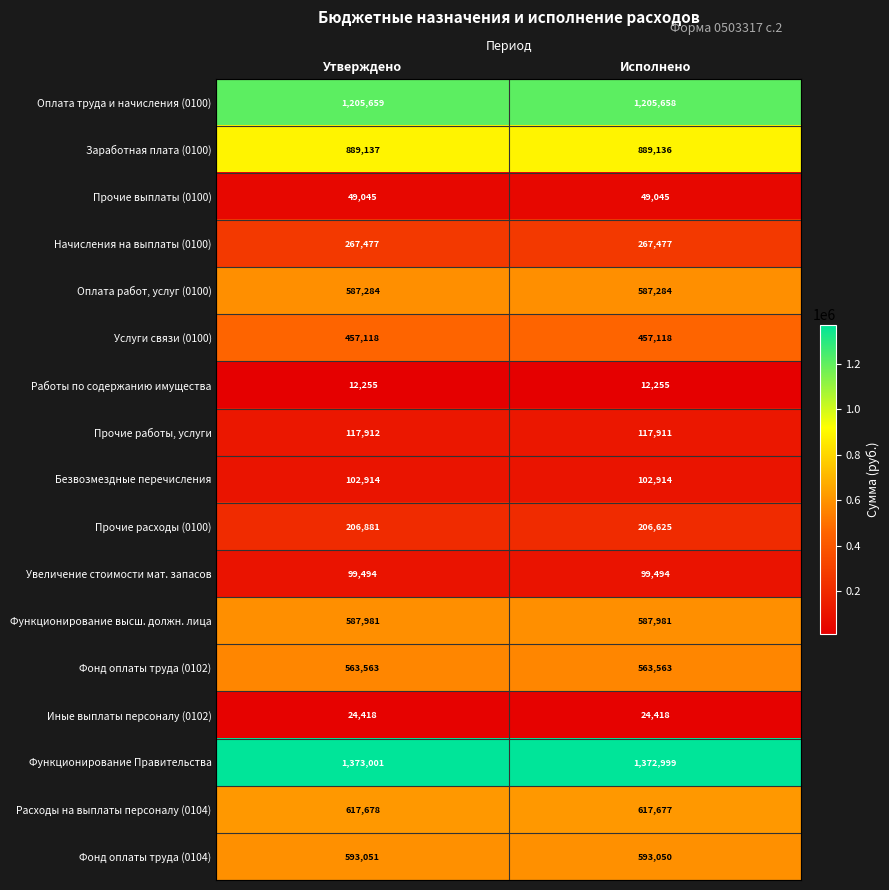

What is the difference between the Прочие расходы (0100) values at Утверждено and Исполнено?

256